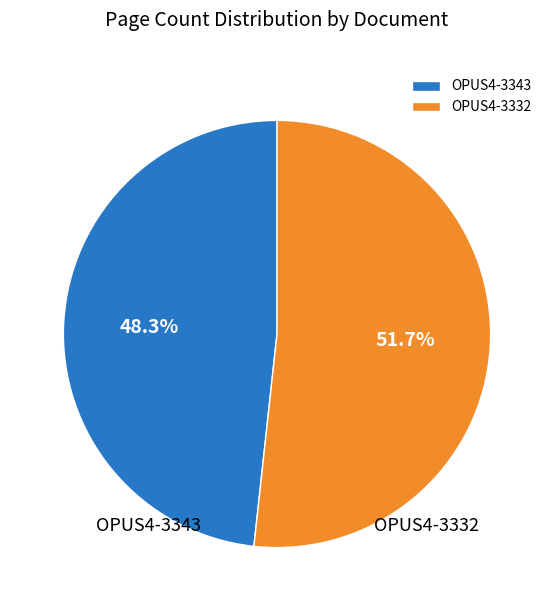

Rank the categories by value from lowest to highest.

OPUS4-3343, OPUS4-3332